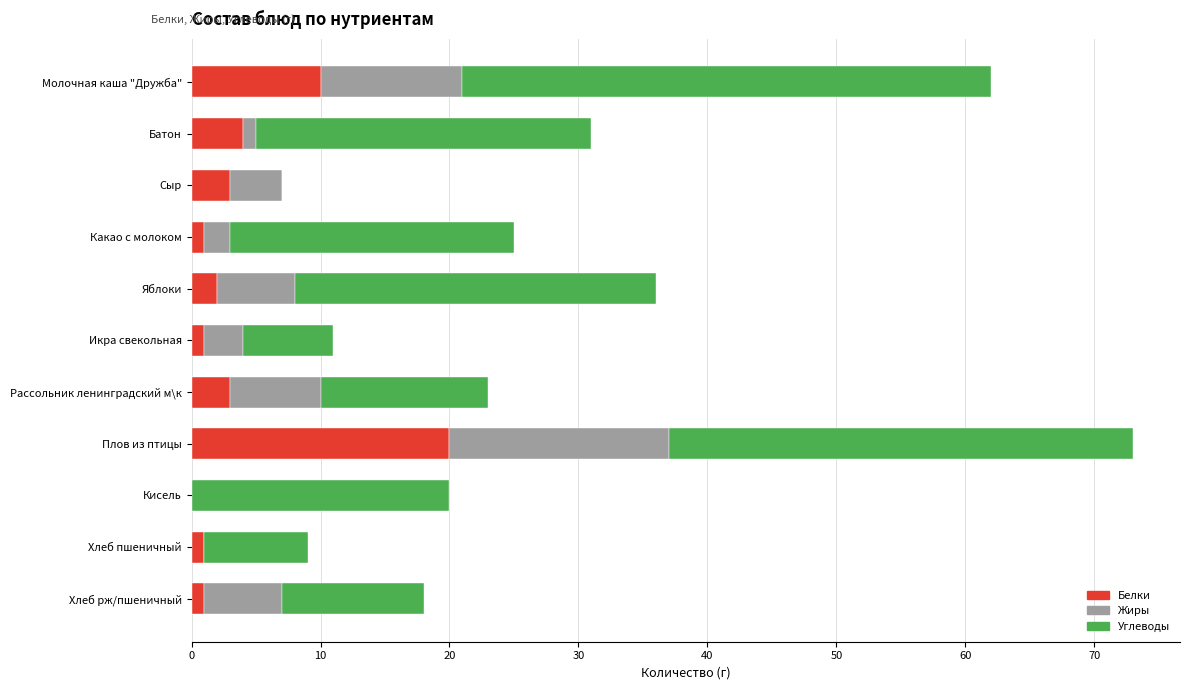

What are all the series names shown in the legend?

Белки, Жиры, Углеводы